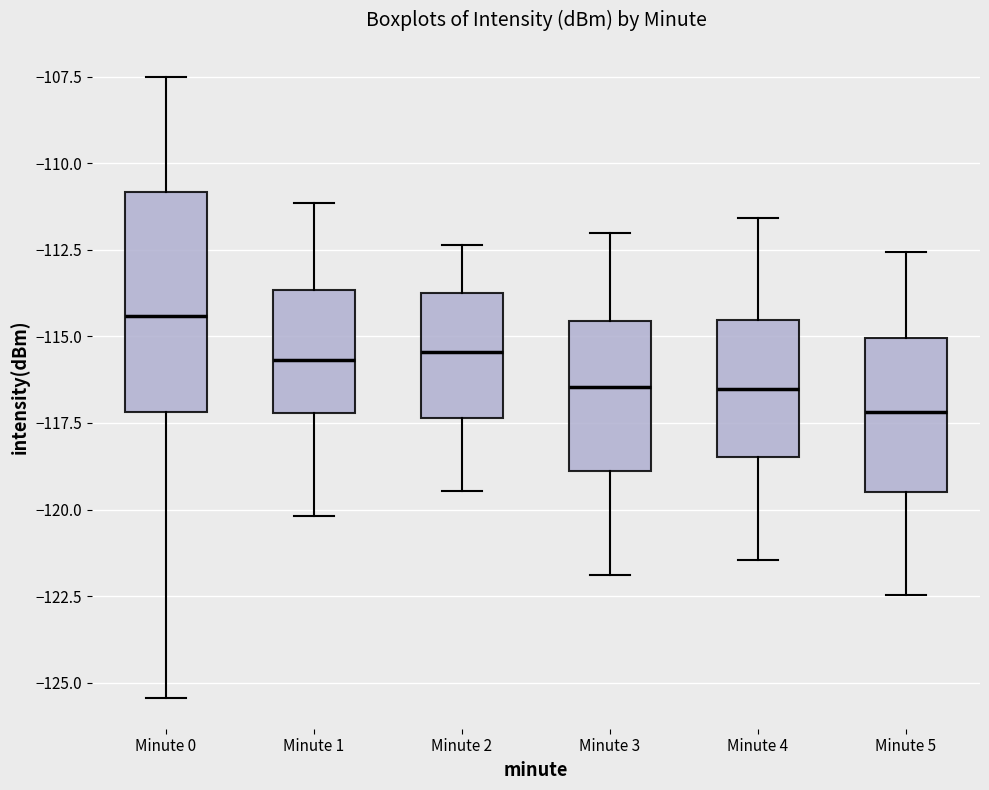

Reading left to right, transcribe this box plot: for each box, give where its median line is, the range the box spans, and where its two whiskers end, as read against the y-axis. The values are not printed on the chart, so give them approximately, as read against the axis.

Minute 0: median -114.5, box -117.0 to -111.0, whiskers -125.5 to -107.5
Minute 1: median -115.5, box -117.0 to -113.5, whiskers -120.0 to -111.0
Minute 2: median -115.5, box -117.5 to -113.5, whiskers -119.5 to -112.5
Minute 3: median -116.5, box -119.0 to -114.5, whiskers -122.0 to -112.0
Minute 4: median -116.5, box -118.5 to -114.5, whiskers -121.5 to -111.5
Minute 5: median -117.0, box -119.5 to -115.0, whiskers -122.5 to -112.5